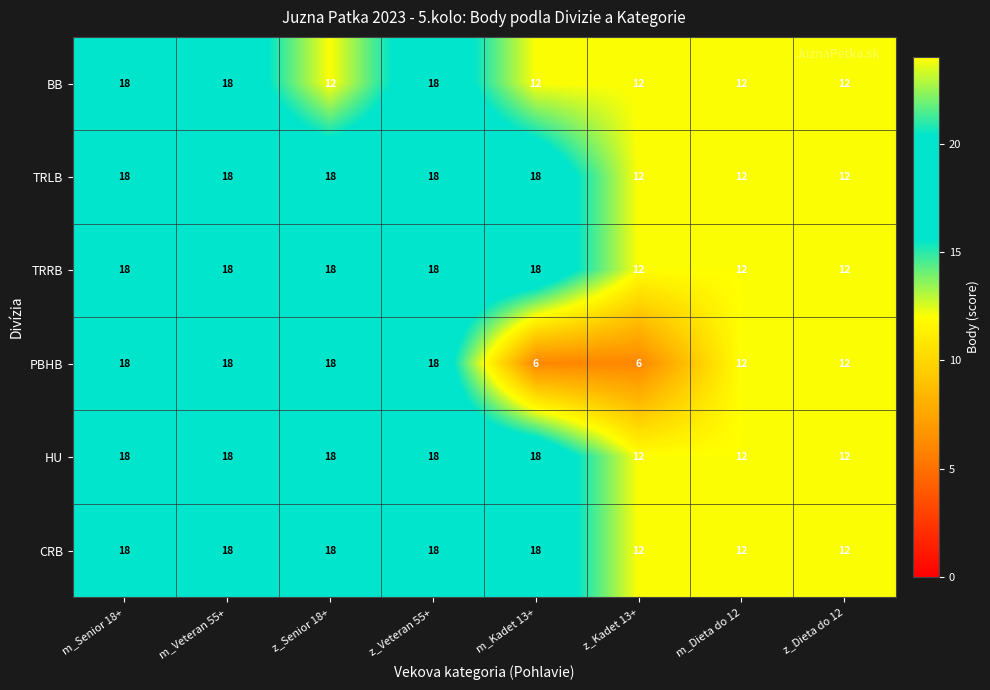

At how many categories does at least one series exceed 11?

8